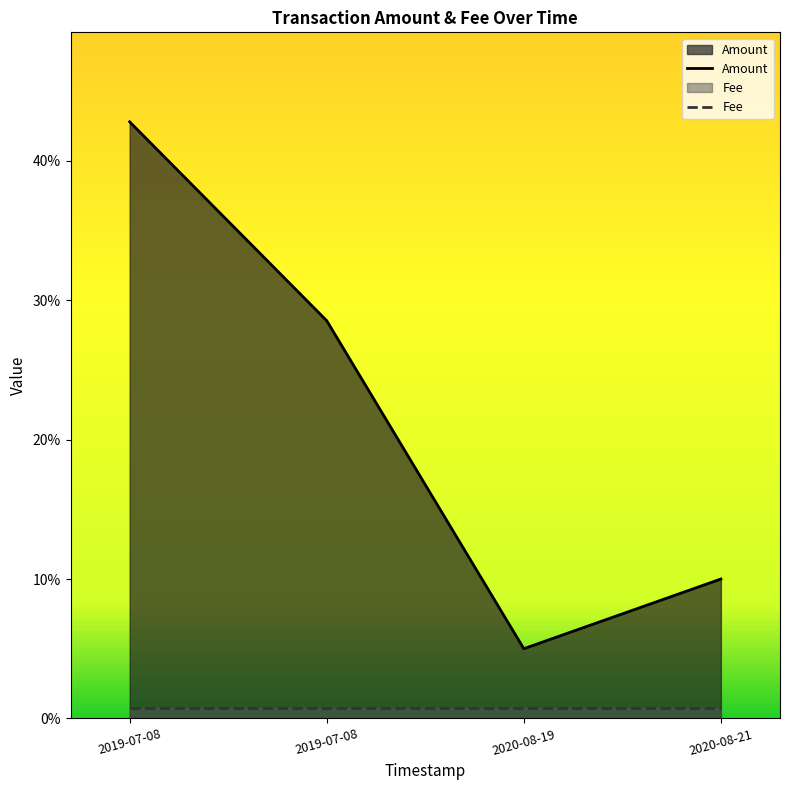

List the labels in order of value, smallest first.

2020-08-19, 2020-08-21, 2019-07-08, 2019-07-08